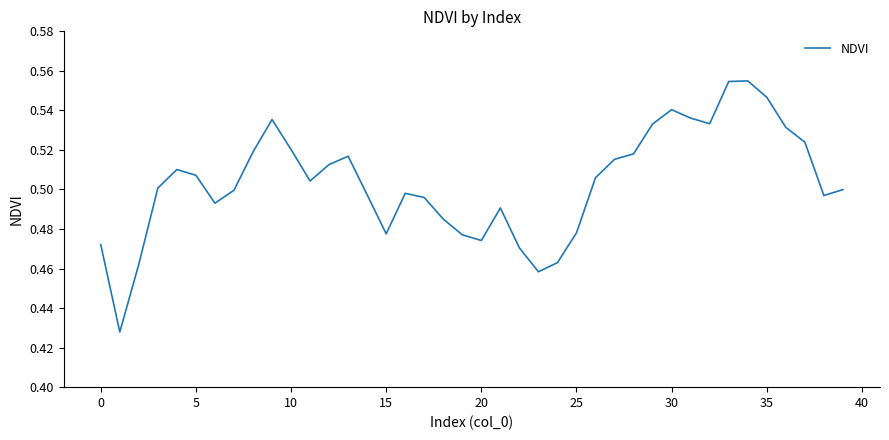

How many series are shown in this chart?

1